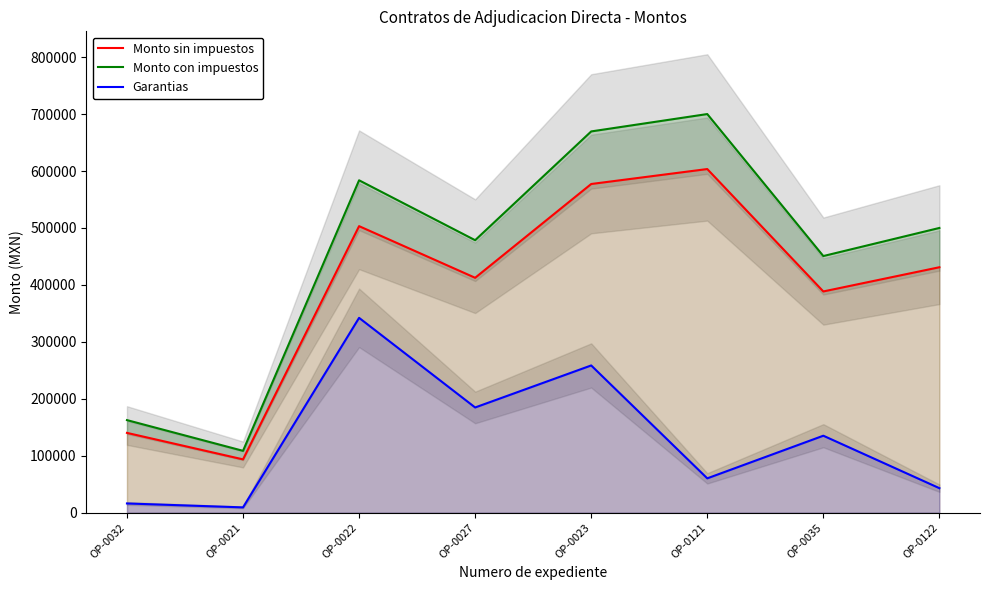

At which label is Monto sin impuestos closest to 348557?

OP-0035